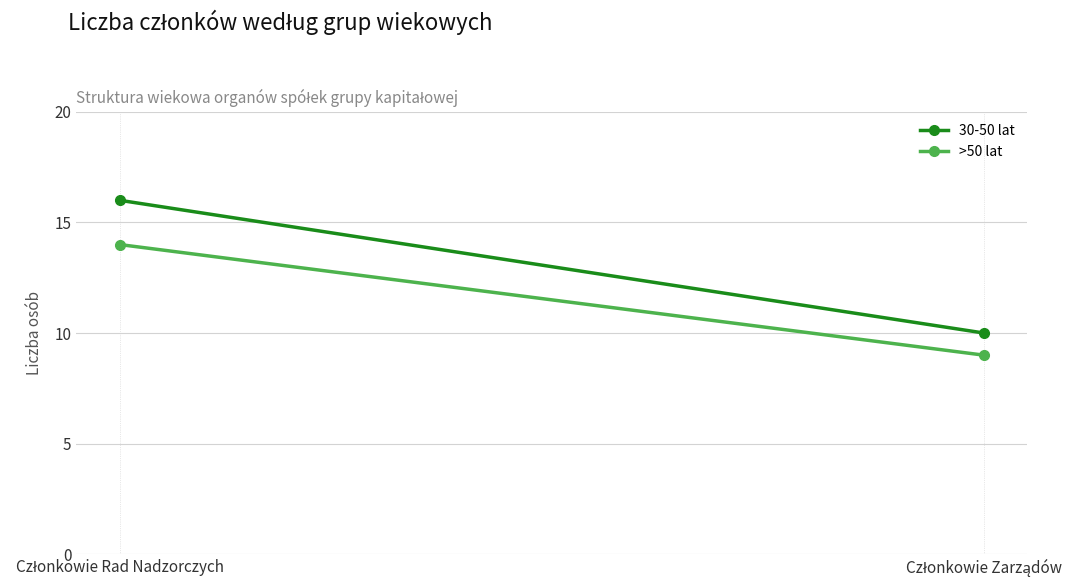

Reading right to left, extract all data points from this chart.

30-50 lat: Członkowie Zarządów=10	Członkowie Rad Nadzorczych=16
>50 lat: Członkowie Zarządów=9	Członkowie Rad Nadzorczych=14